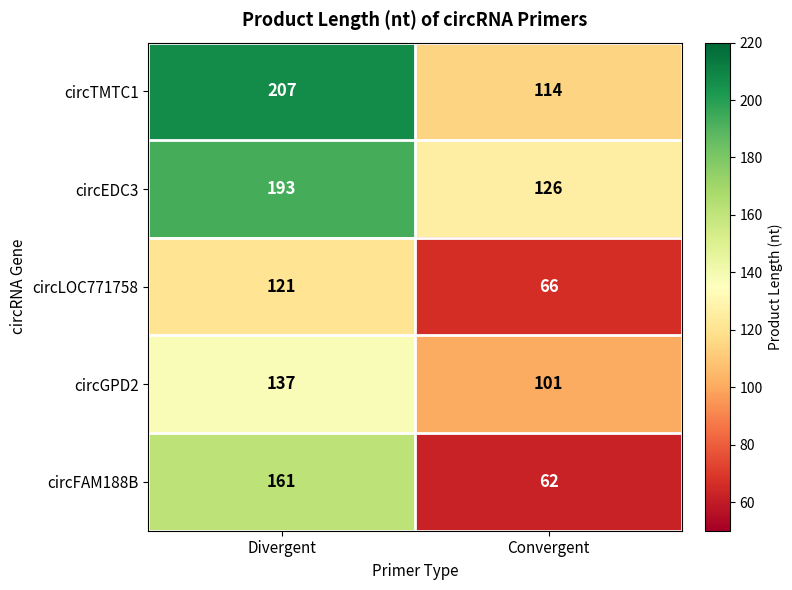

Reading left to right, what are all the values shown in this chart?

circTMTC1: 207	114
circEDC3: 193	126
circLOC771758: 121	66
circGPD2: 137	101
circFAM188B: 161	62